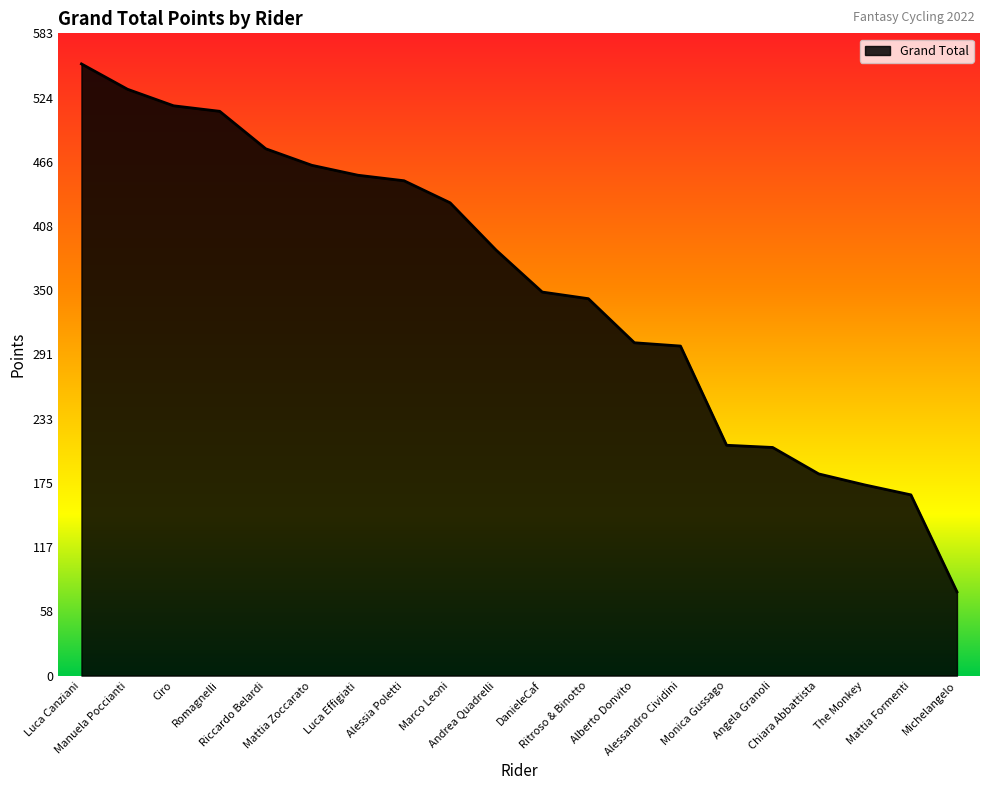

What is the smallest value displayed?

76